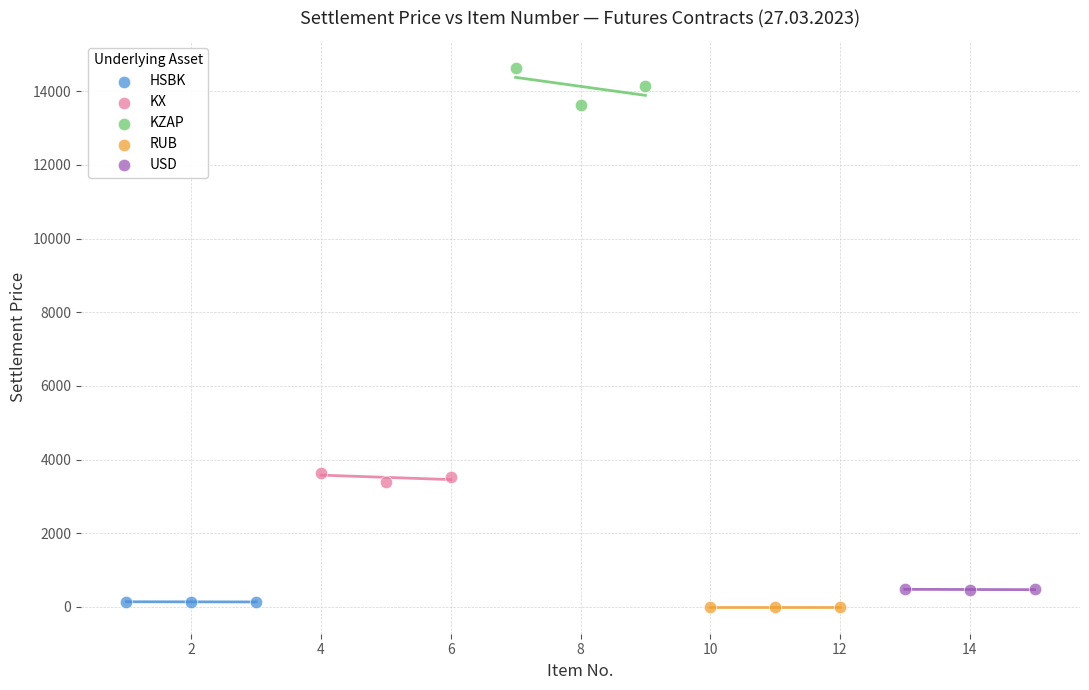

Which series contains the highest Y value?

KZAP